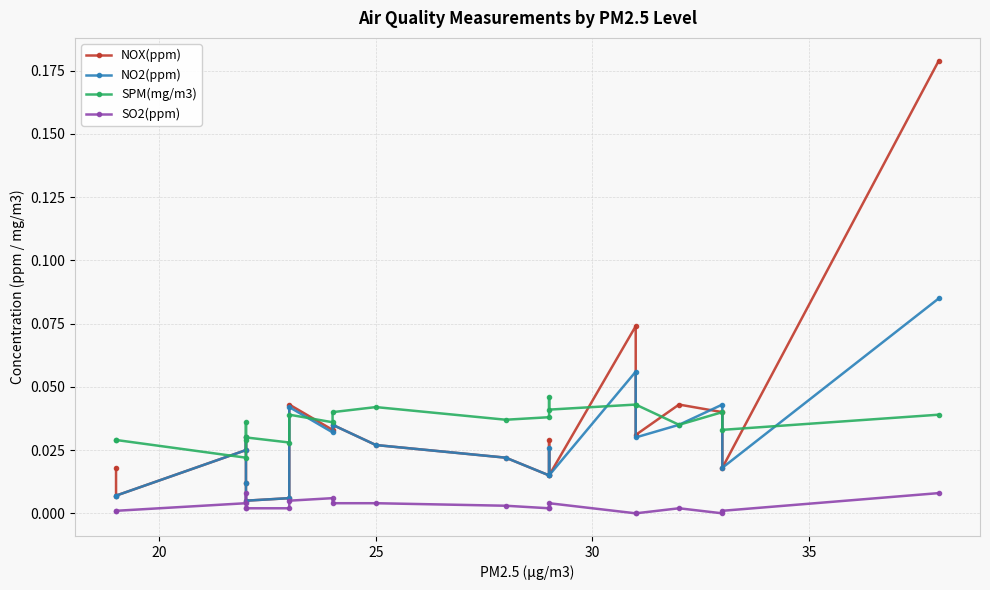

At how many categories does at least one series exceed 0?

21